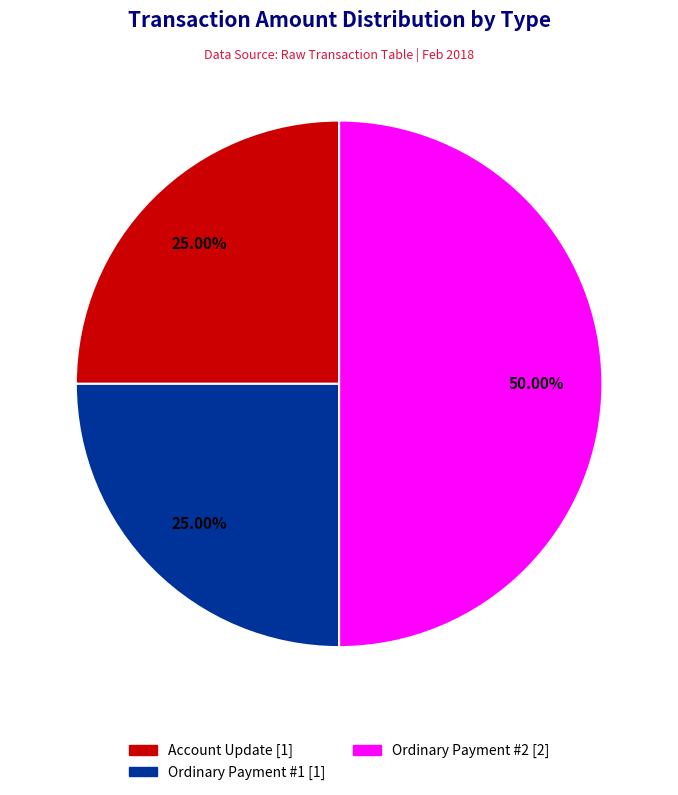

Rank the categories by value from highest to lowest.

Ordinary Payment (459094) #2, Account Update (459095), Ordinary Payment (459094) #1